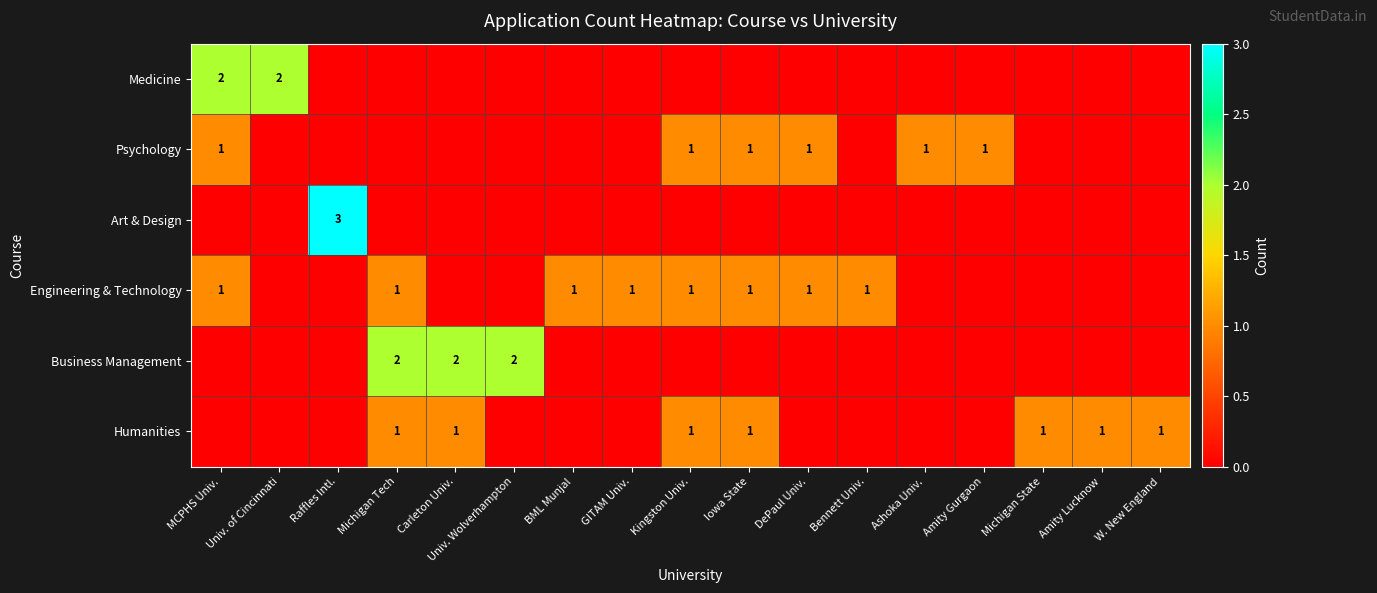

Is the value of Medicine at MCPHS Univ. greater than the value of Humanities at Carleton Univ.?

Yes